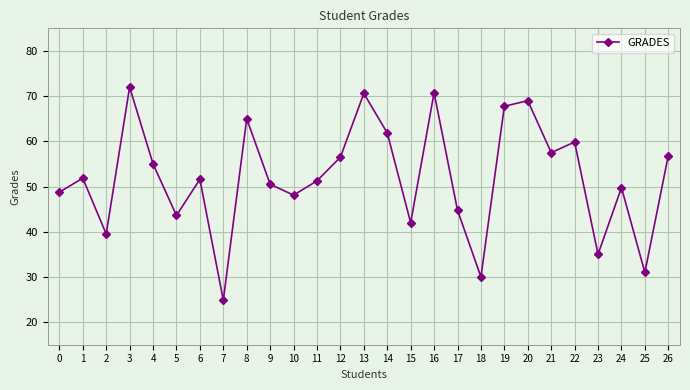

Is it true that the value at 5 is 43.6?

True